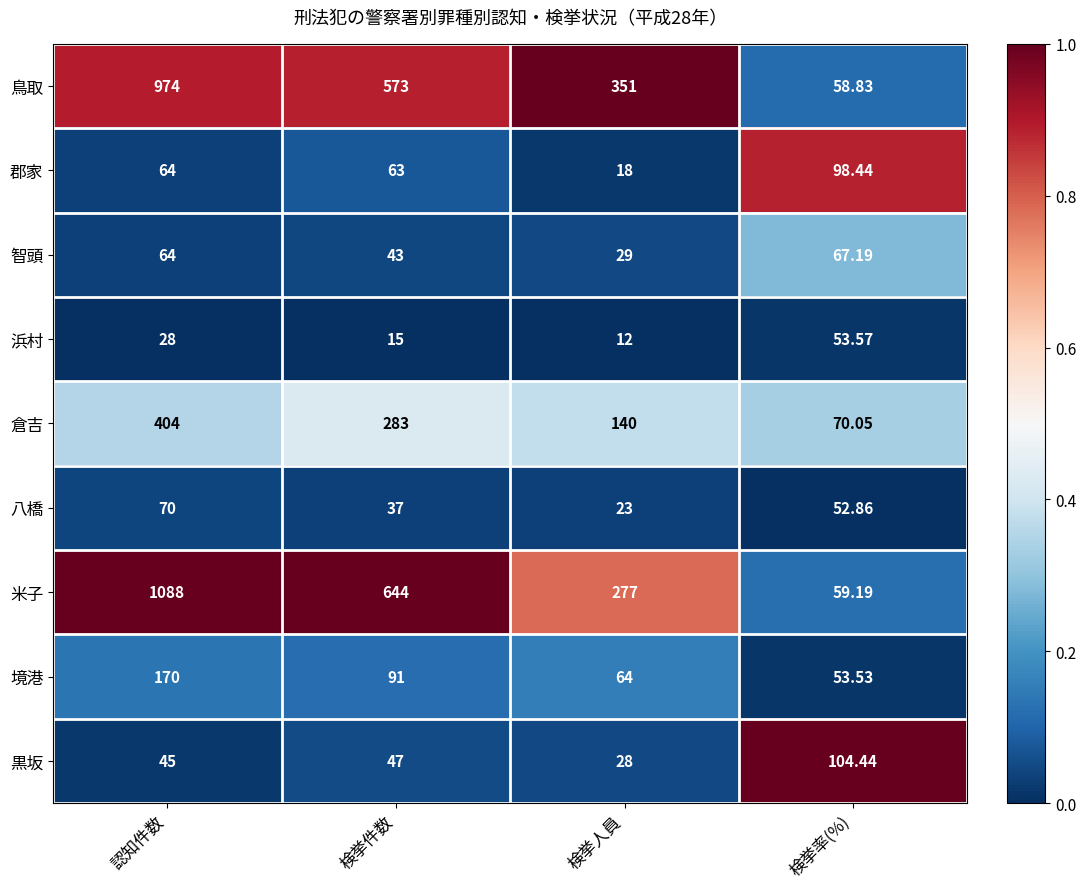

At which label is 米子 closest to 573?

検挙件数